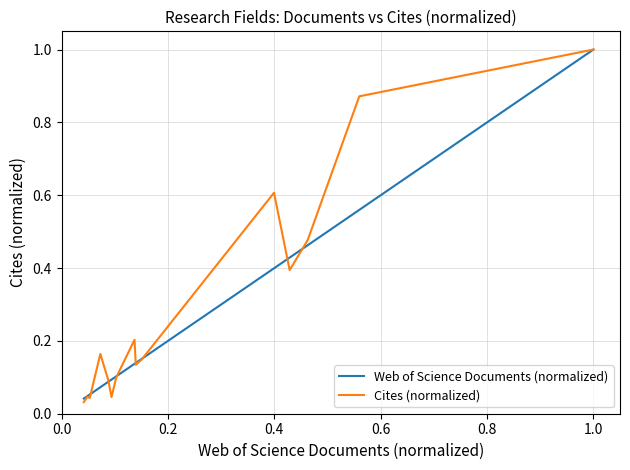

What is the maximum value shown in the chart?

1.0